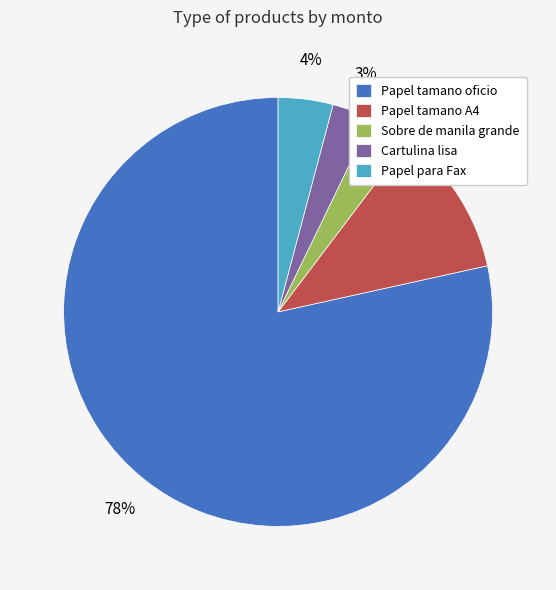

Does any single category account for the majority?

Yes